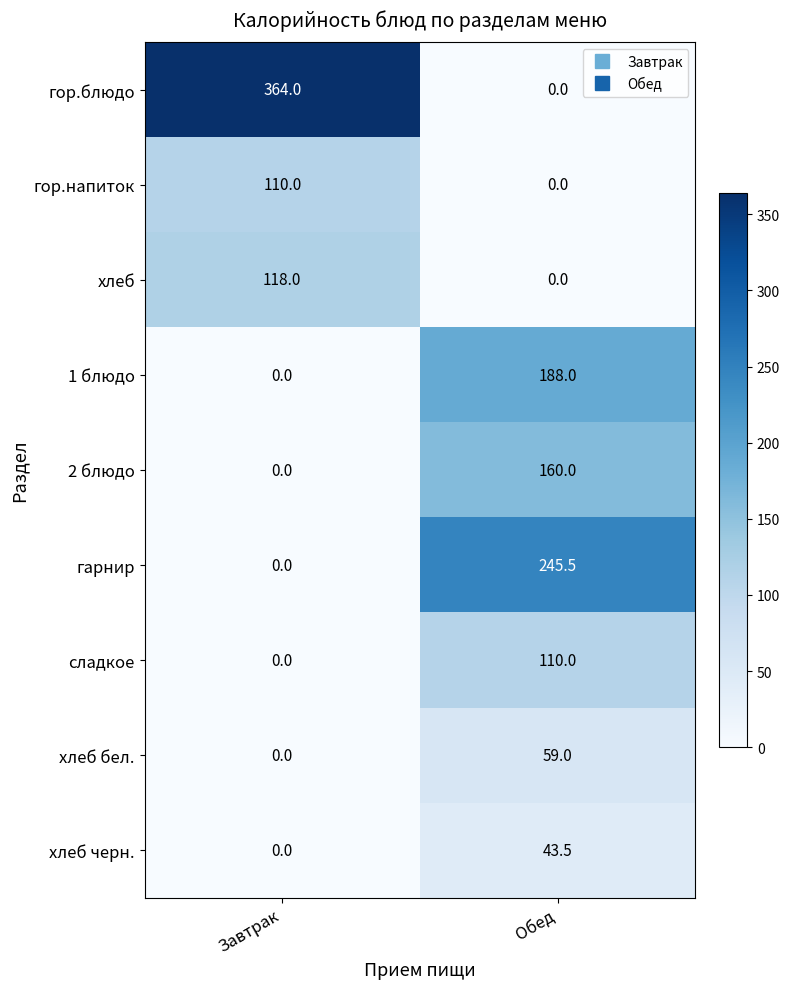

The 2 блюдо series shows 93.7 at Завтрак. True or false?

False